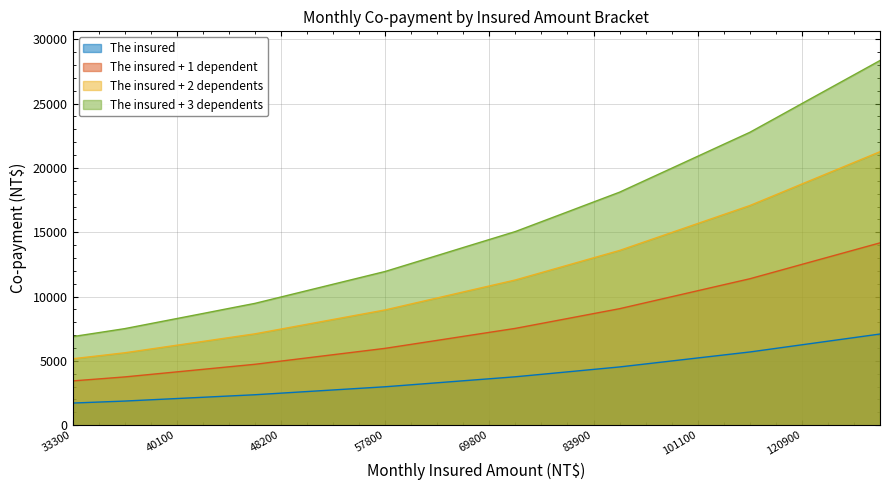

At how many categories does at least one series exceed 5672?

32